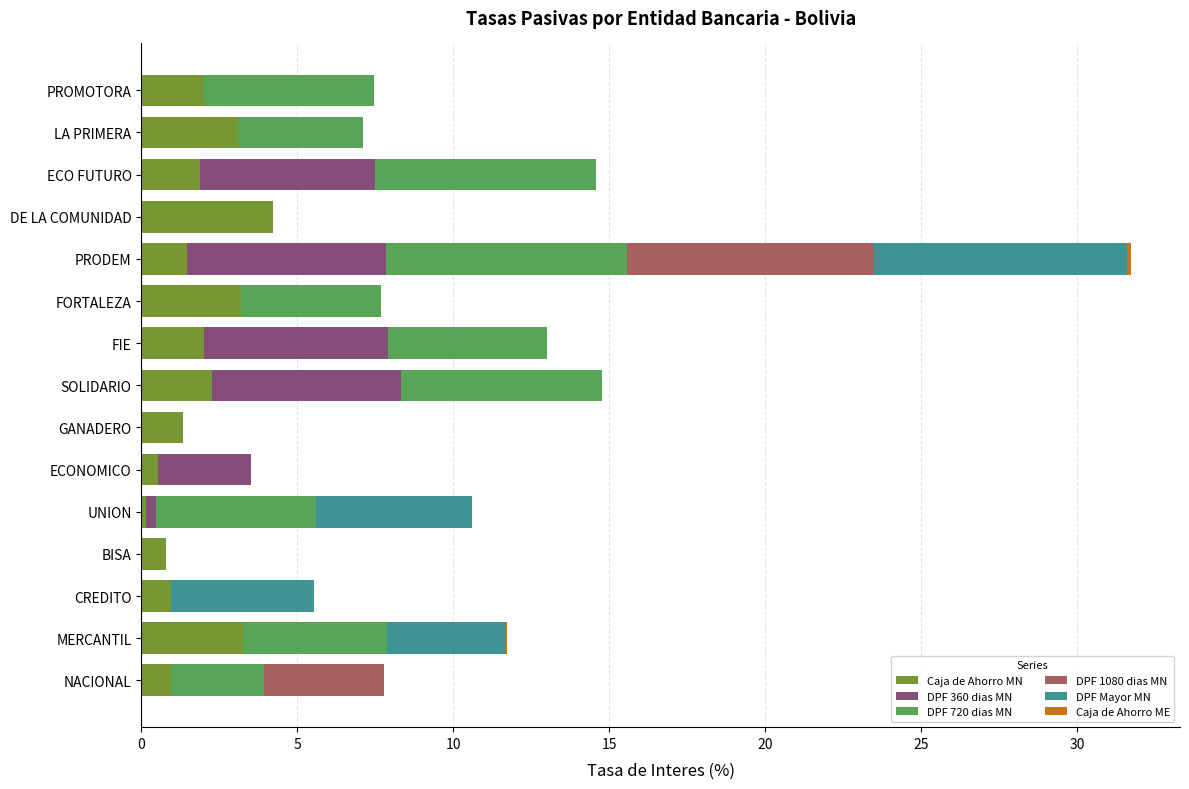

The Caja de Ahorro MN series shows 3.2 at FORTALEZA. True or false?

True